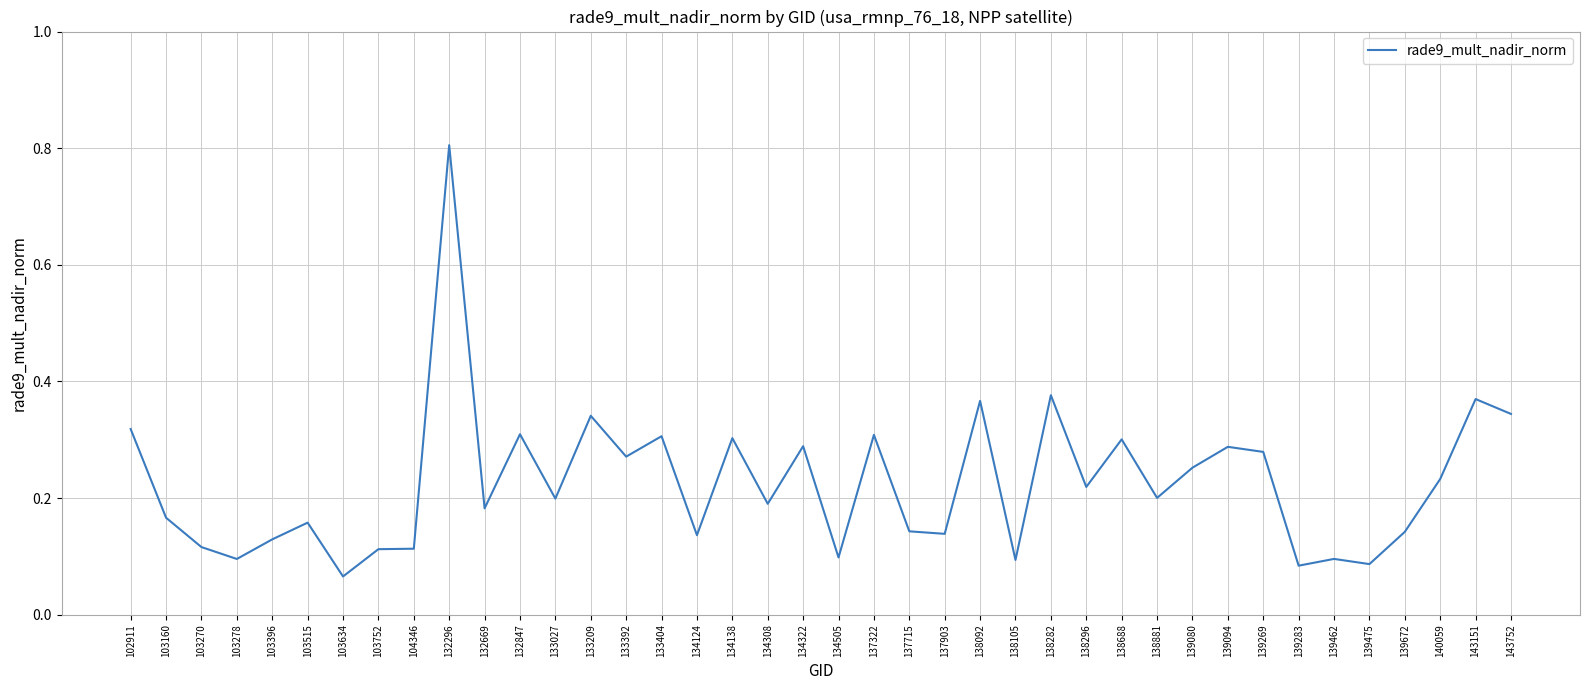

What is the greatest value displayed?

0.8